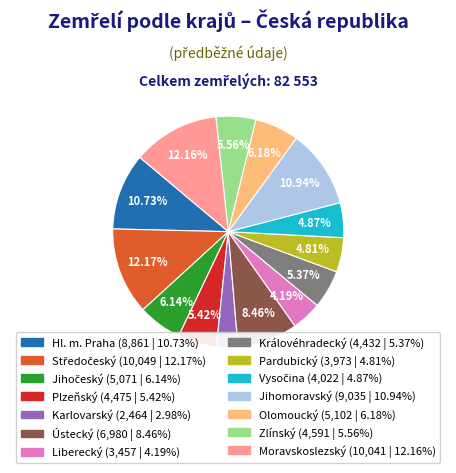

Is there a majority slice in this chart?

No